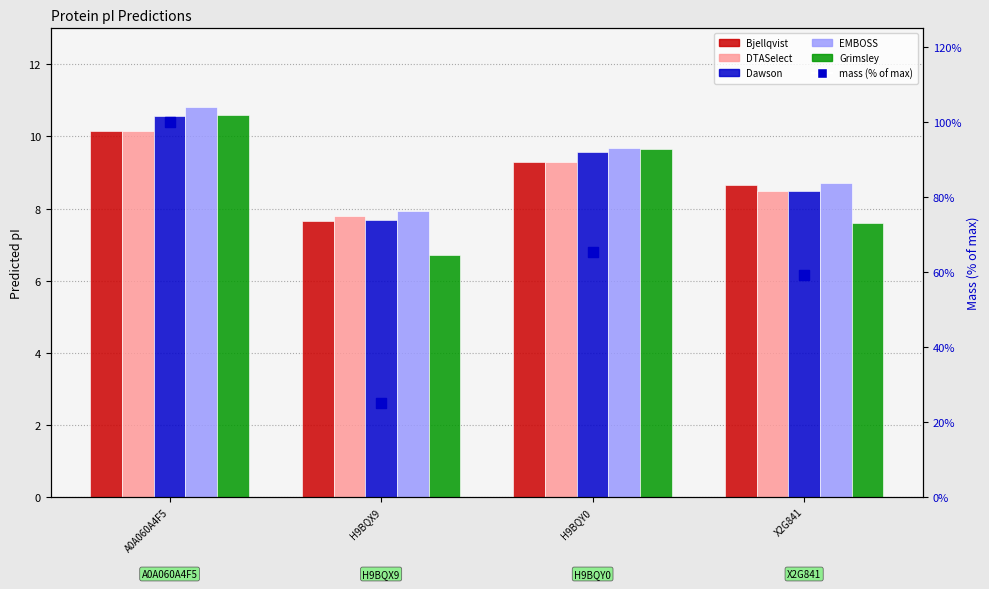

Which series has the largest Y range (max minus min)?

mass (% of max)